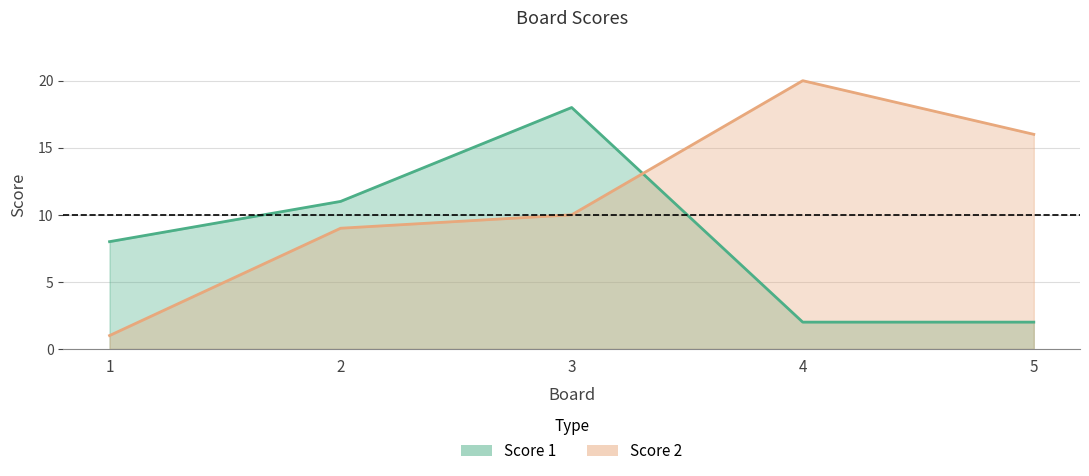

True or false: Score 1 has more than 1 interior local peaks.

False